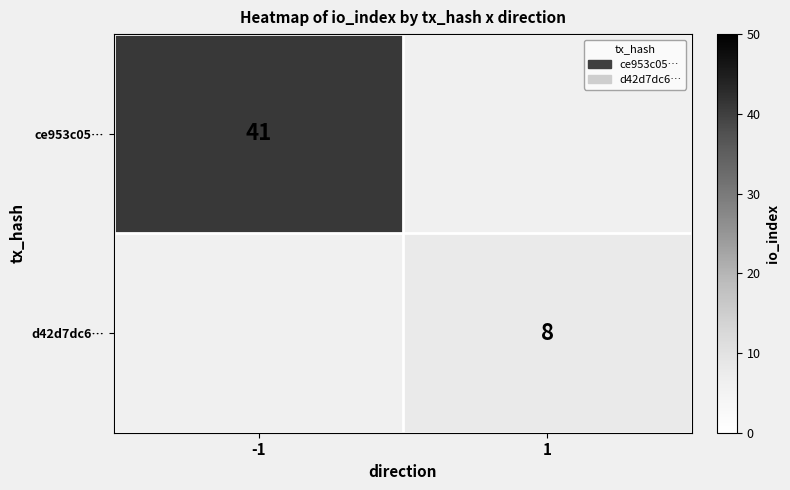

The ce953c05… series shows 54 at -1. True or false?

False